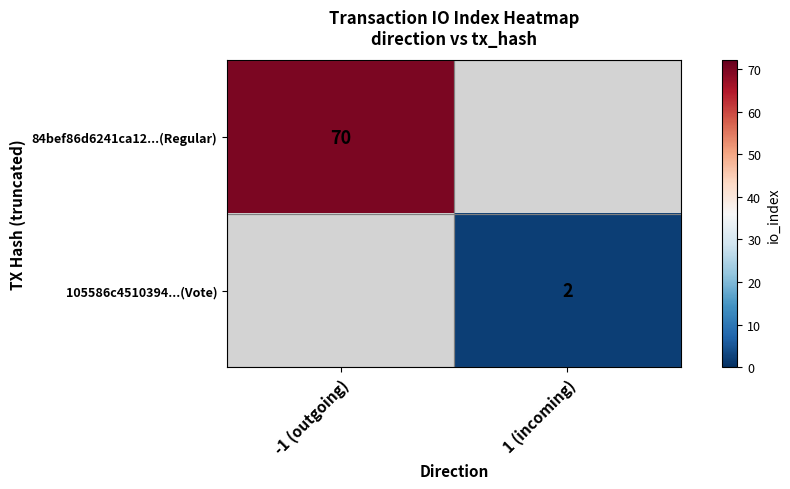

The 84bef86d6241ca12...(Regular) series shows 70 at -1 (outgoing). True or false?

True